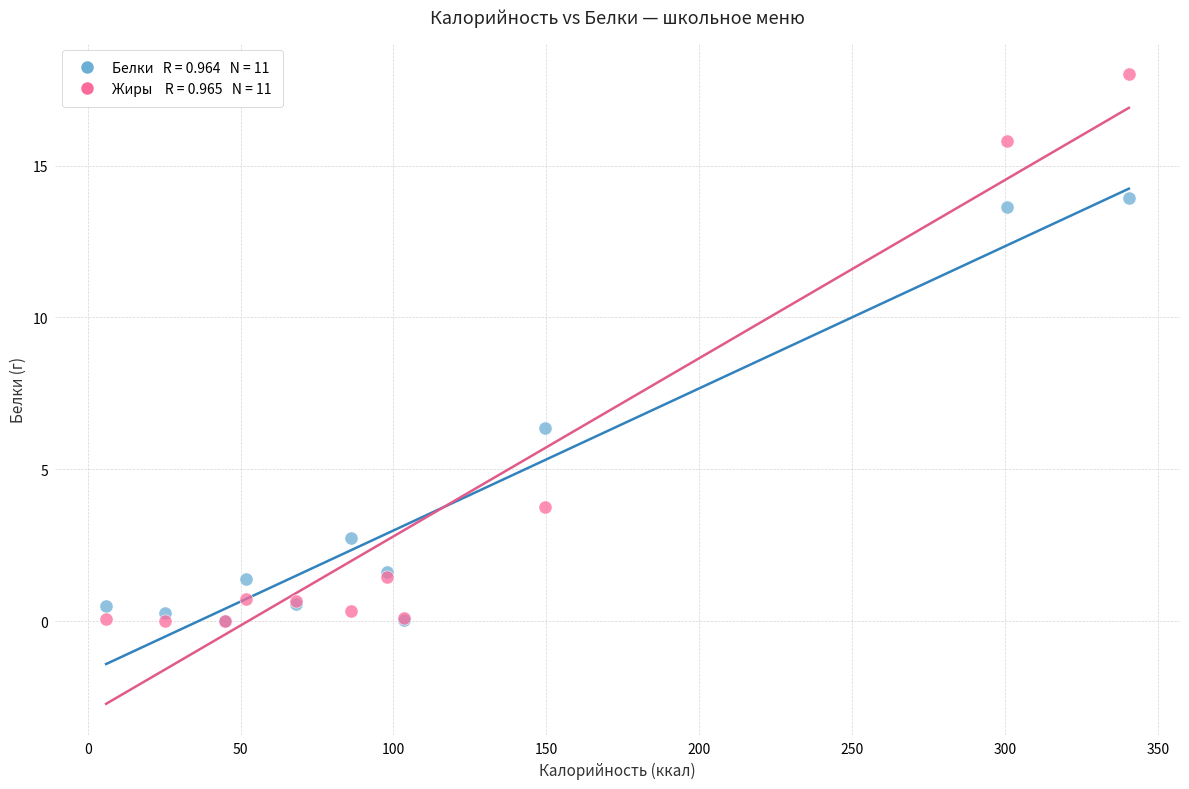

Across all series, what Y value is closest to 9?

6.4